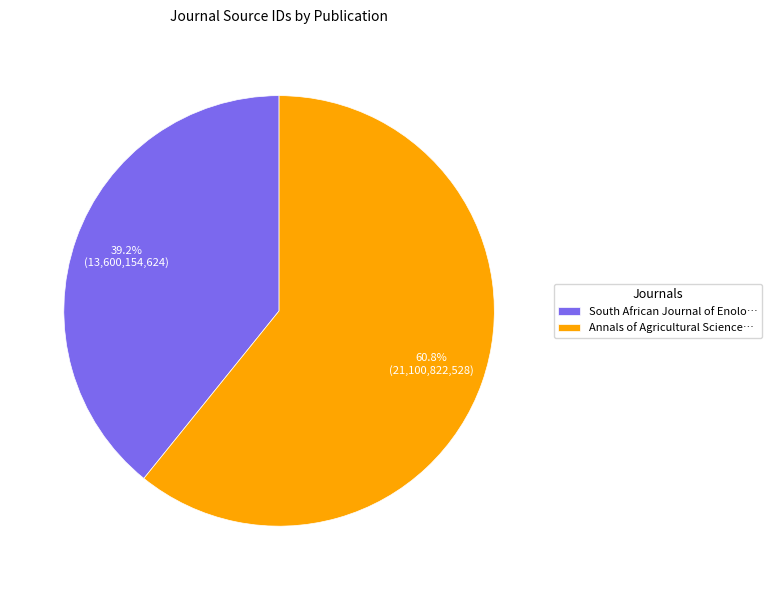

How much of the chart is everything except South African Journal of Enolo…?

60.8%